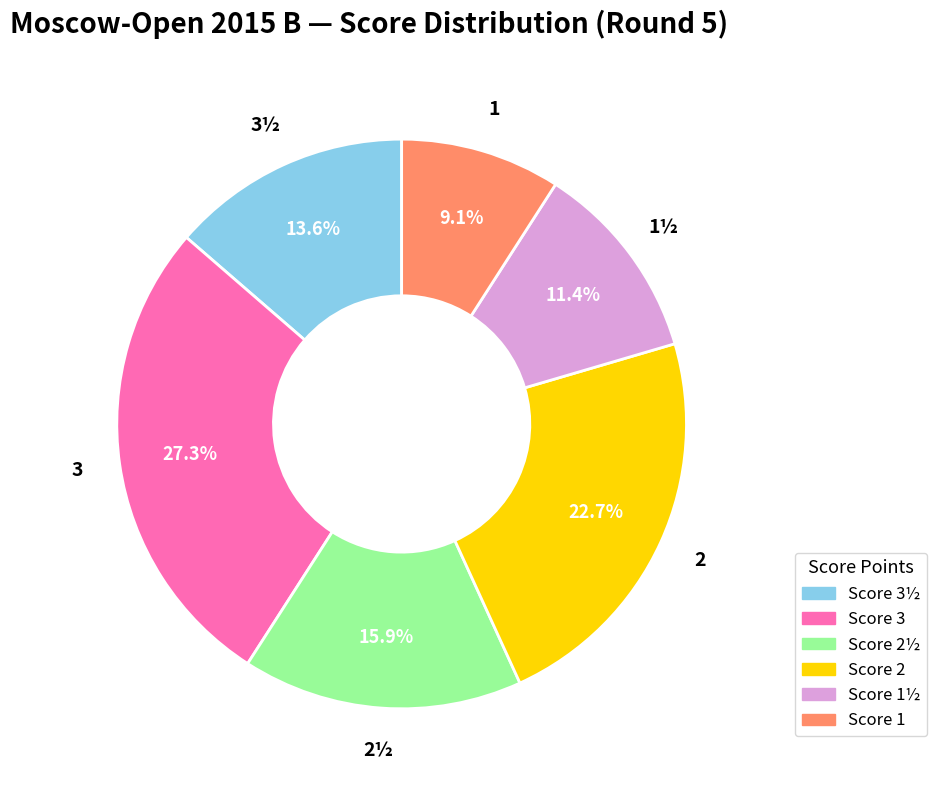

Count the number of slices in the pie.

6